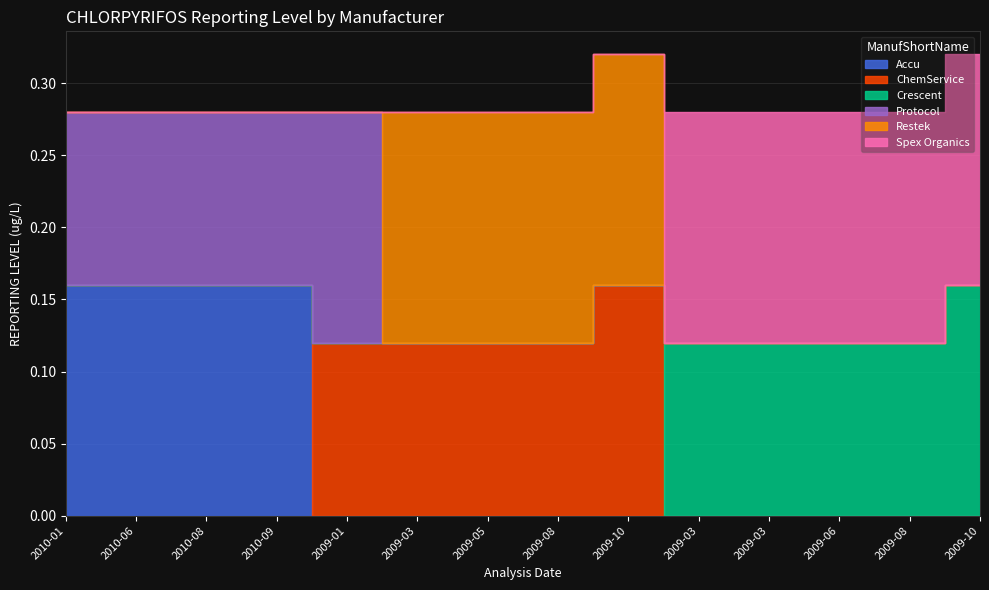

Rank the categories by ChemService value from lowest to highest.

2010-01-20, 2010-06-10, 2010-08-04, 2010-09-15, 2009-03-21, 2009-03-24, 2009-06-03, 2009-08-26, 2009-10-21, 2009-01-27, 2009-03-05, 2009-05-12, 2009-08-05, 2009-10-07